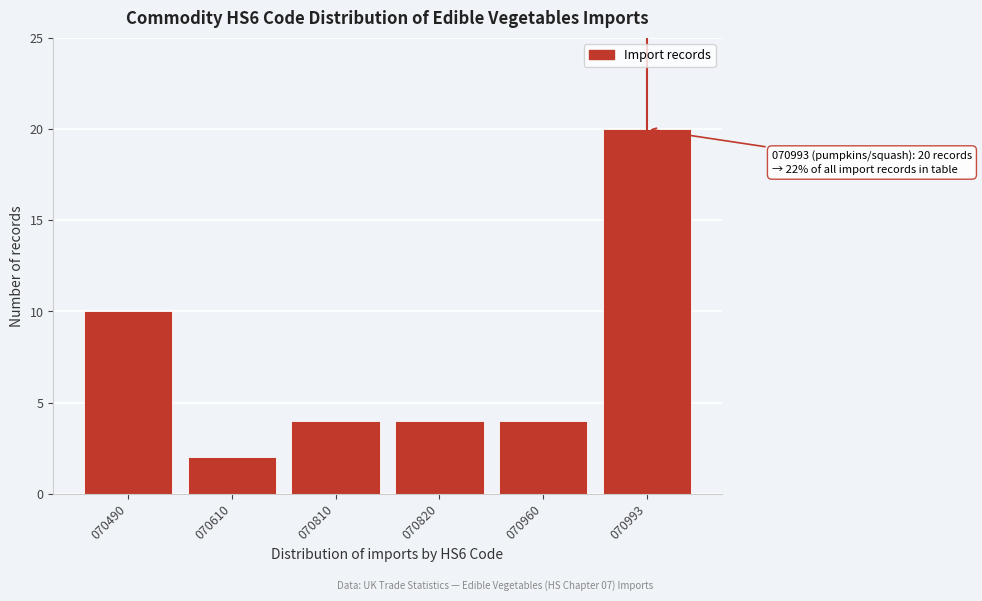

Reading left to right, extract all data points from this chart.

10	2	4	4	4	20